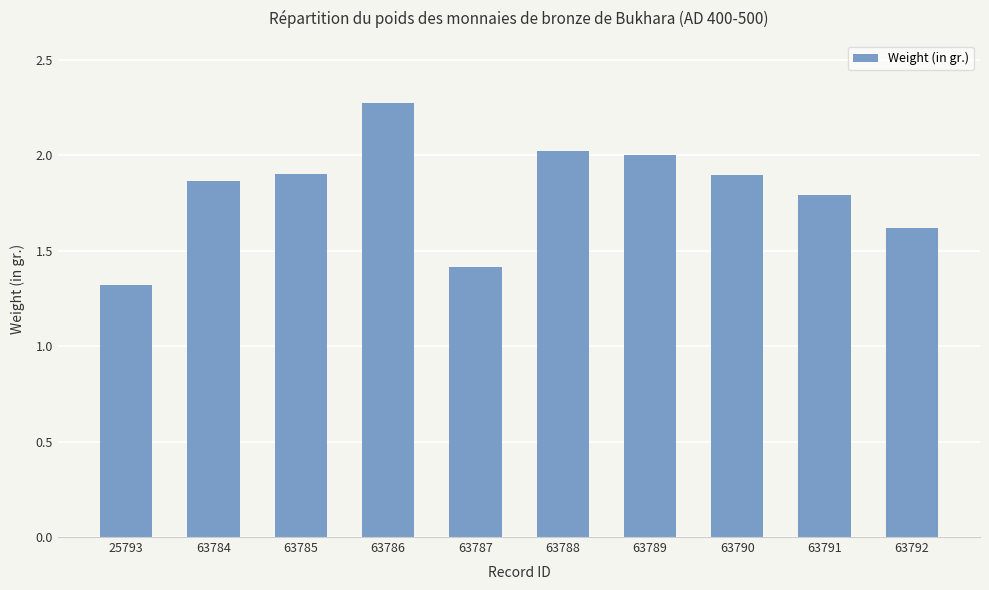

True or false: the data shows 2.3 at 63786.

True